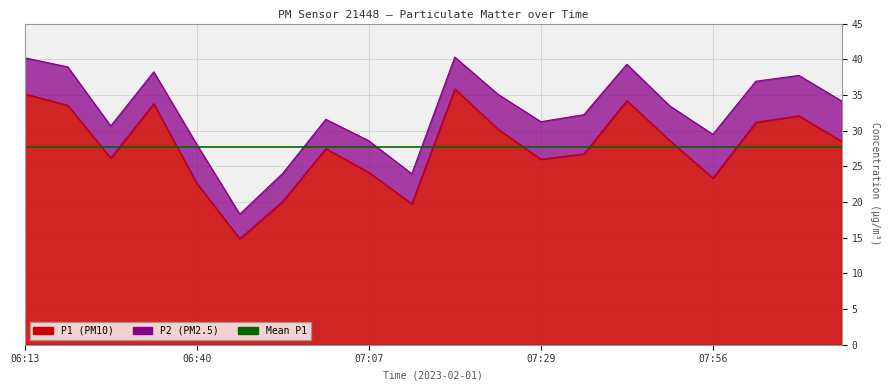

What is the difference between the values at 06:35 and 07:45?

0.4